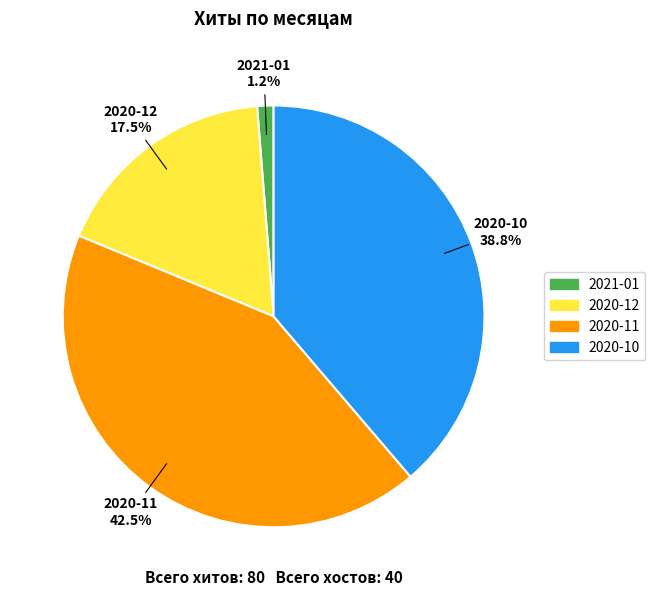

Is there any slice that represents more than half of the pie?

No